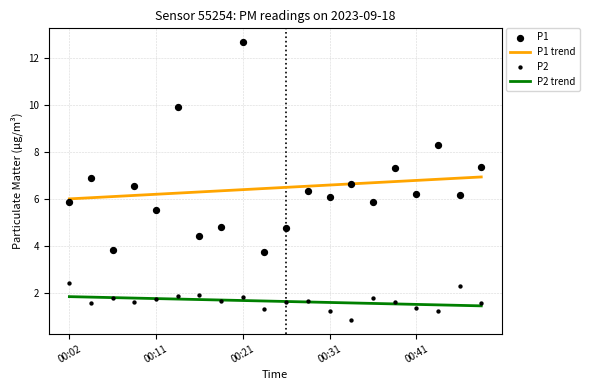

Is it true that P1 trend equals 6.0 at 00:02?

True